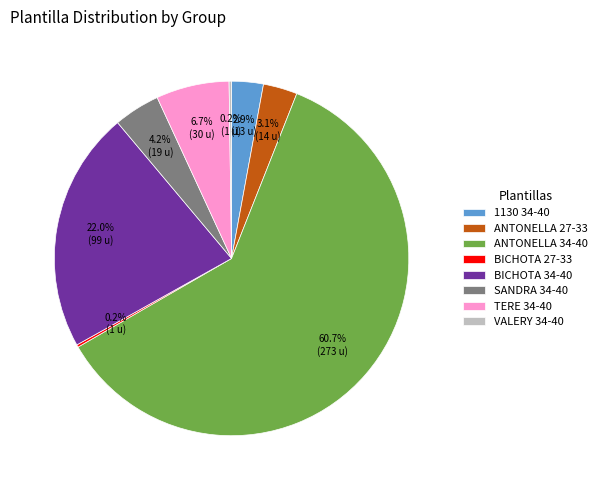

Which has a higher value, ANTONELLA 27-33 or BICHOTA 34-40?

BICHOTA 34-40